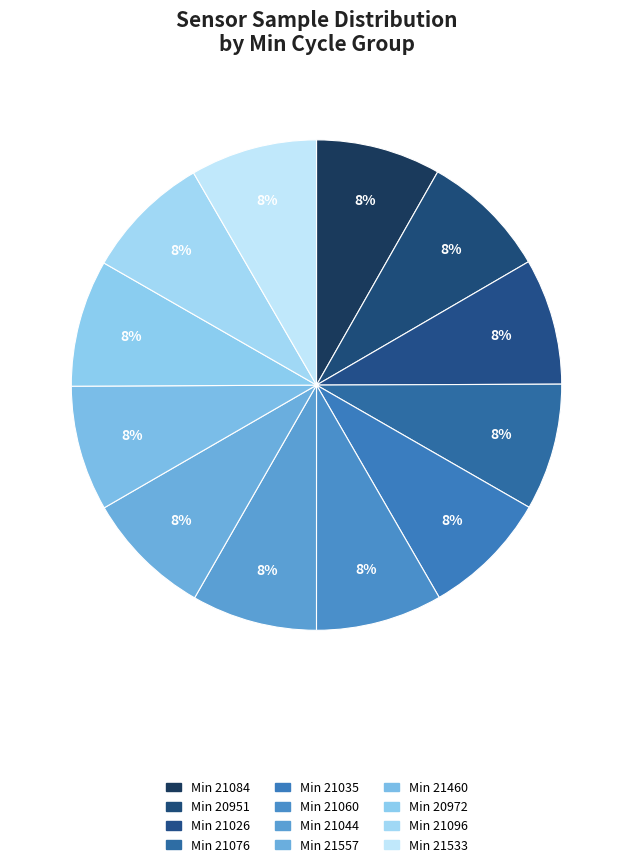

Is there a majority slice in this chart?

No